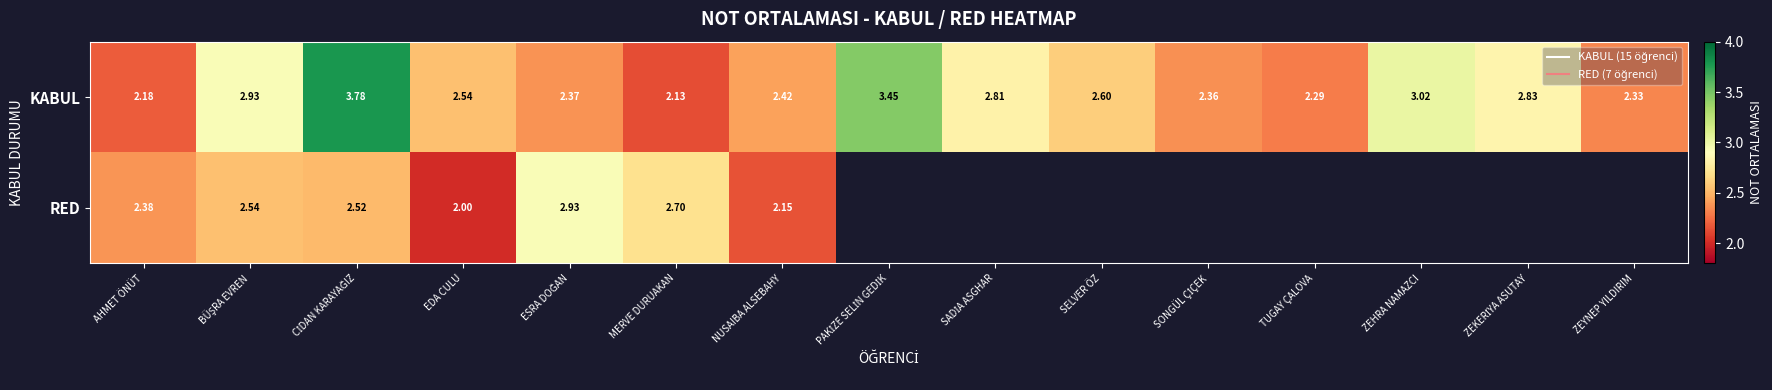

Count the number of categories in the chart.

15